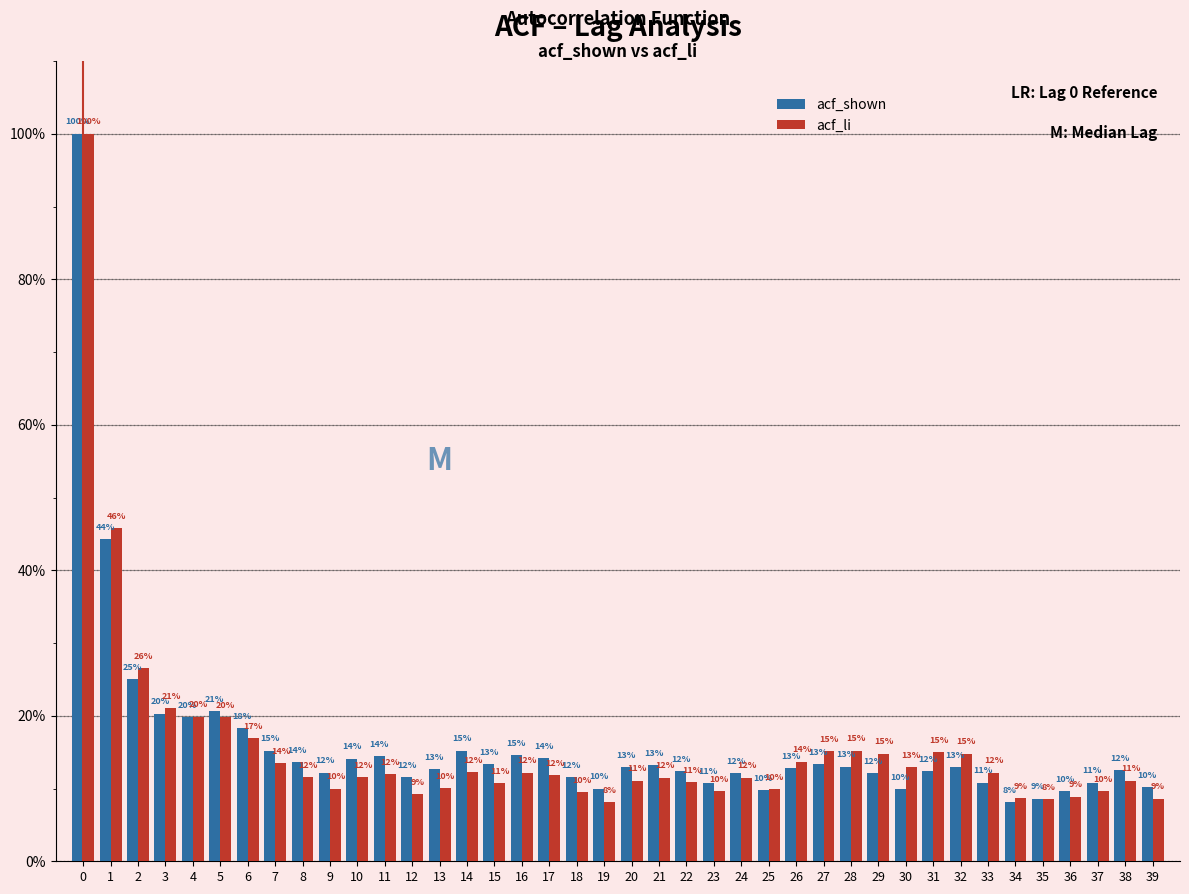

Are the bars horizontal?

No